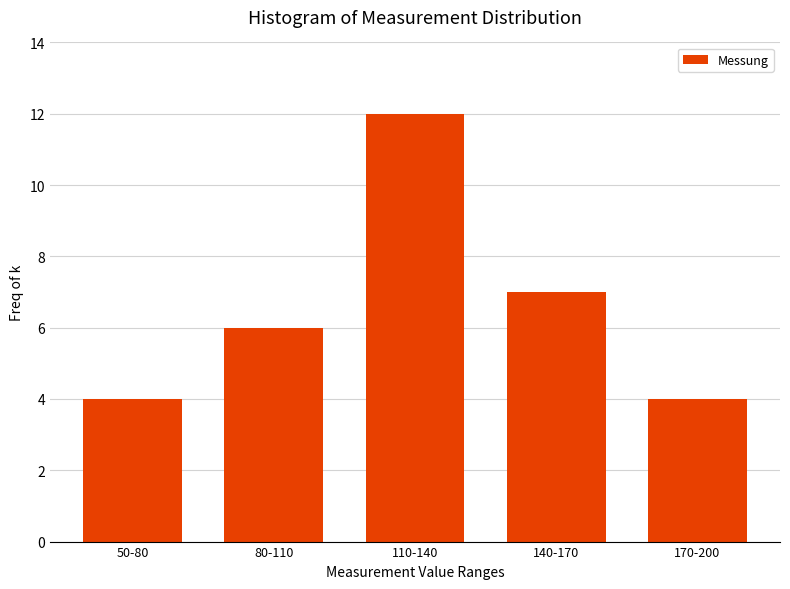

Reading left to right, list all the values displayed in this chart.

50-80=4	80-110=6	110-140=12	140-170=7	170-200=4